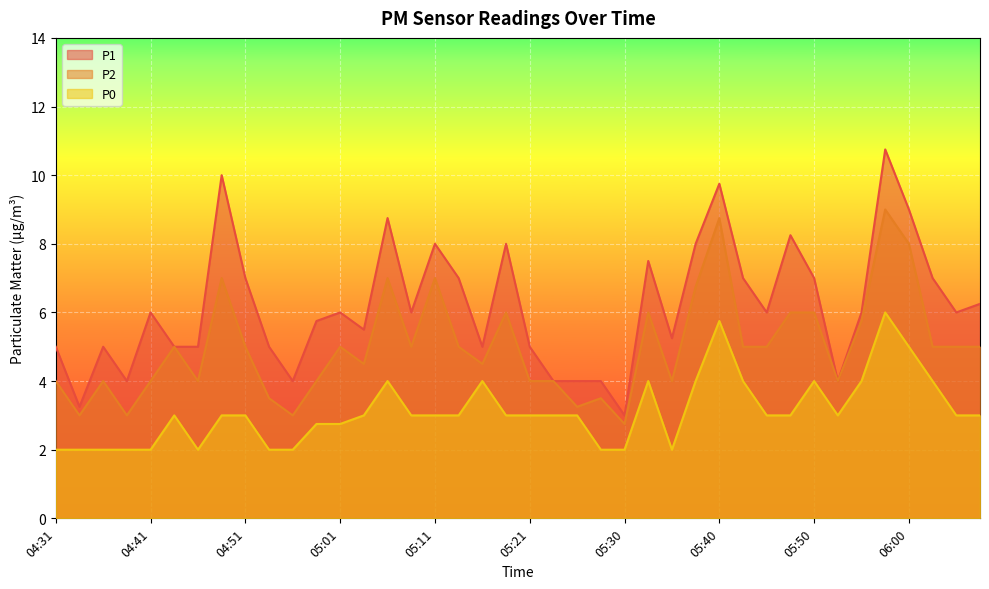

At 04:48, list the series in order from largest to smallest.

P1, P2, P0